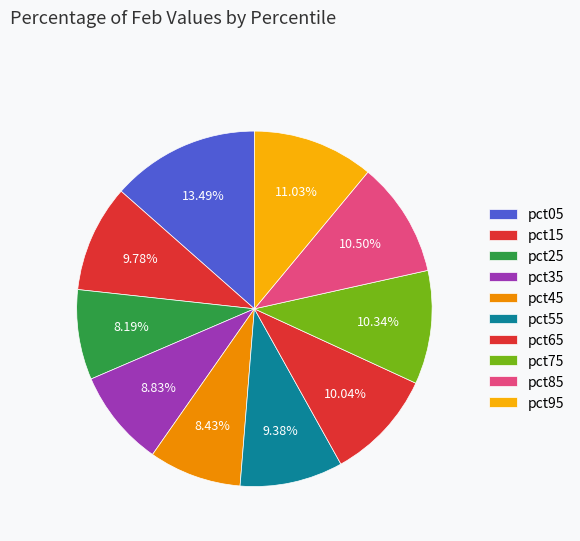

What percentage do pct85 and pct45 together represent?

18.9%